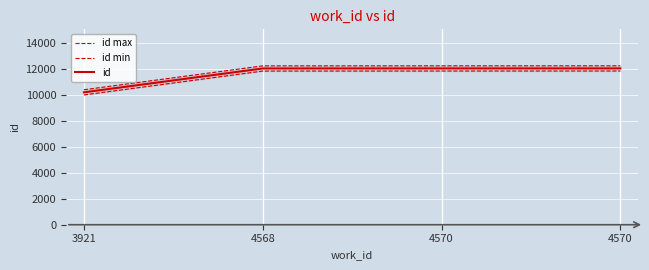

Which series has the largest total across all categories?

id max